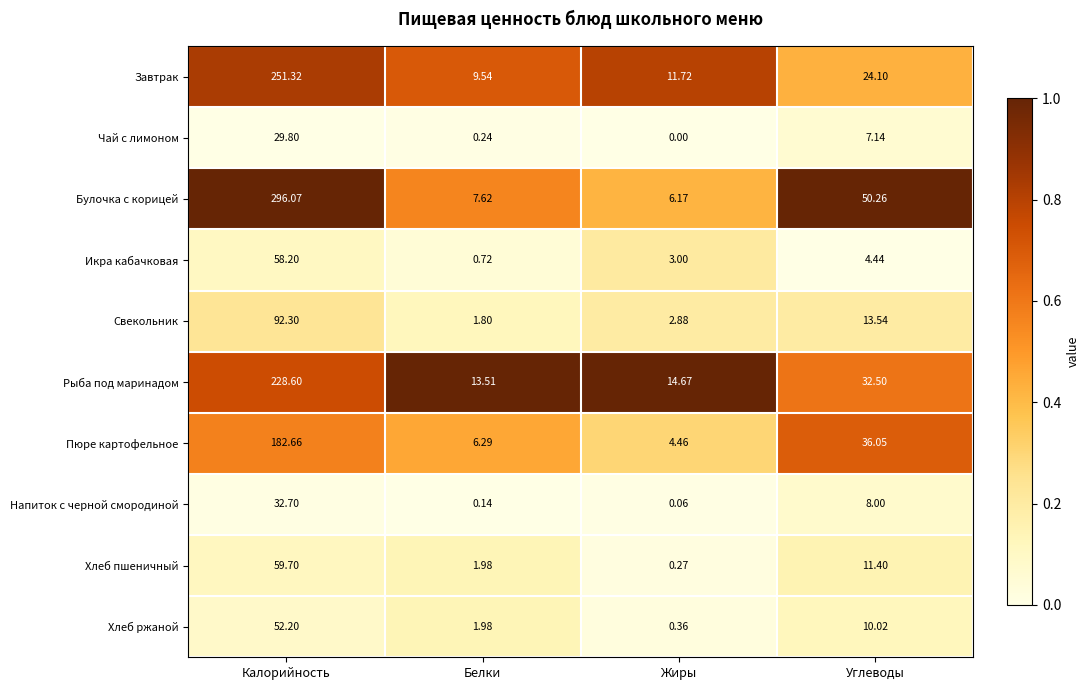

Is the value of Завтрак at Углеводы greater than the value of Пюре картофельное at Белки?

Yes